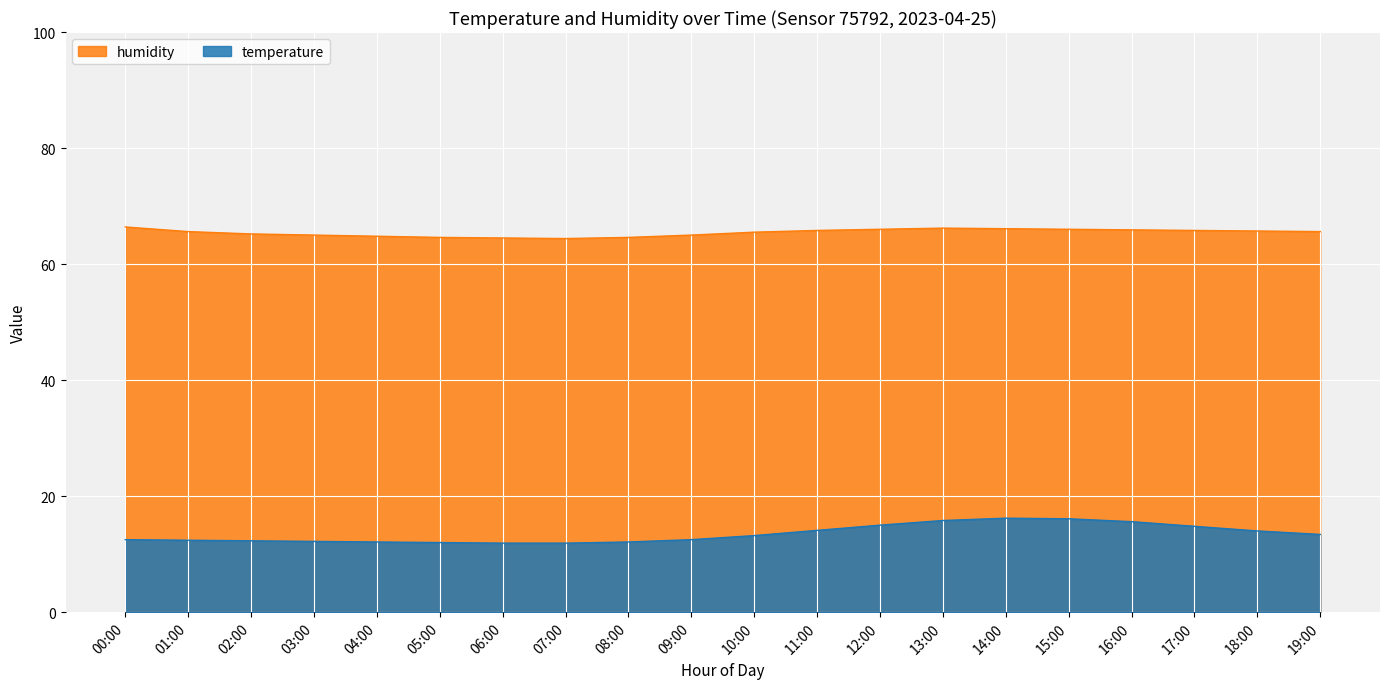

At which category does humidity reach its first local valley?

07:00